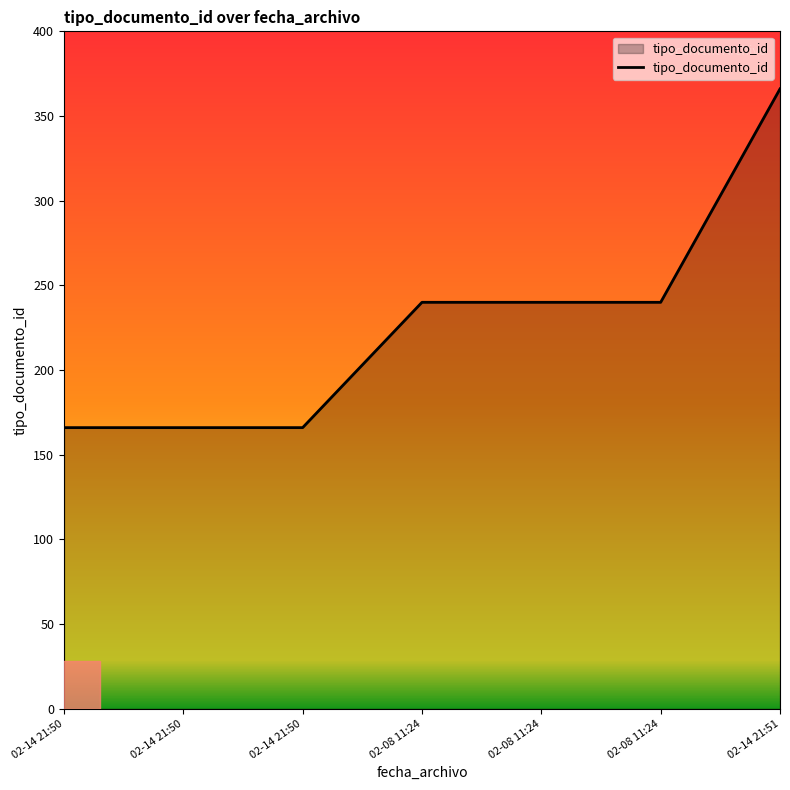

How many lines are shown in the chart?

1